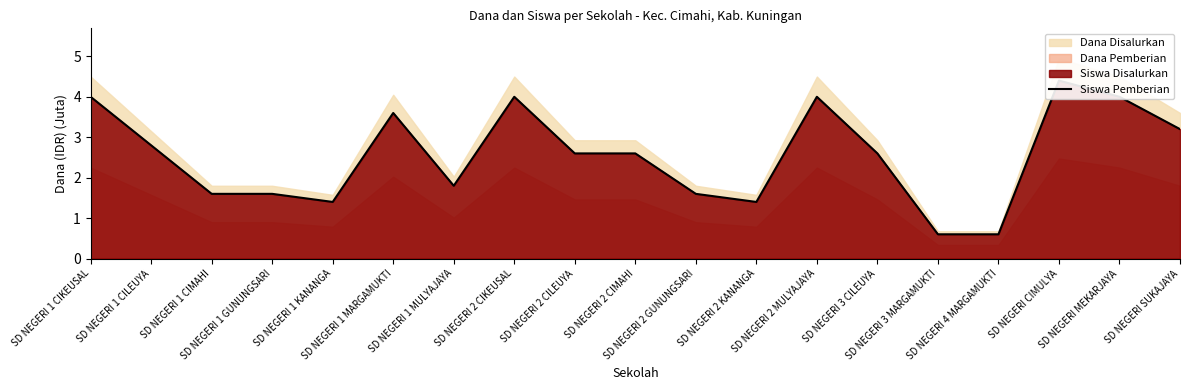

Is it true that the value at SD NEGERI 2 GUNUNGSARI is 2.2?

False